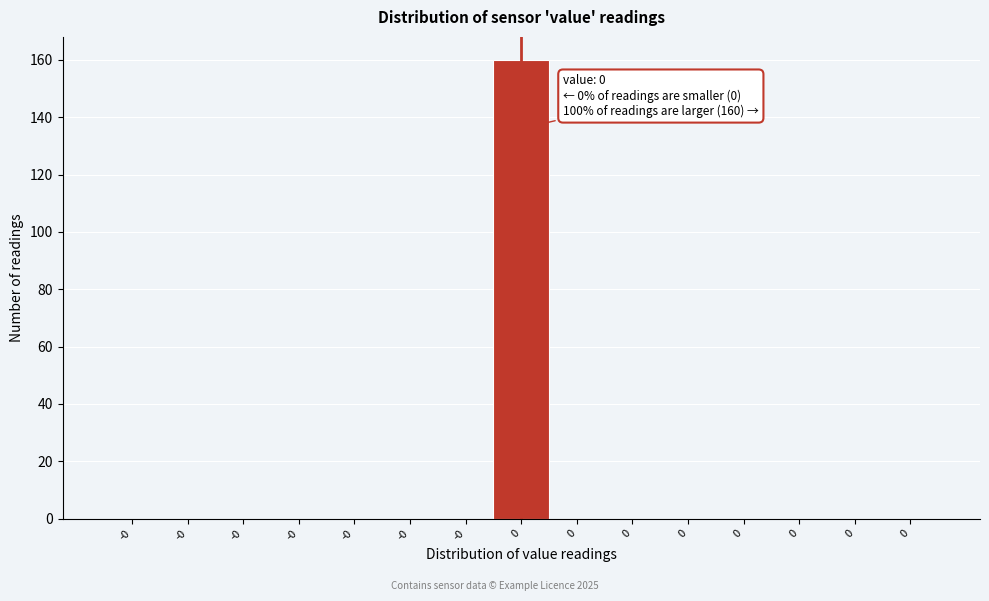

Are the bars horizontal?

No